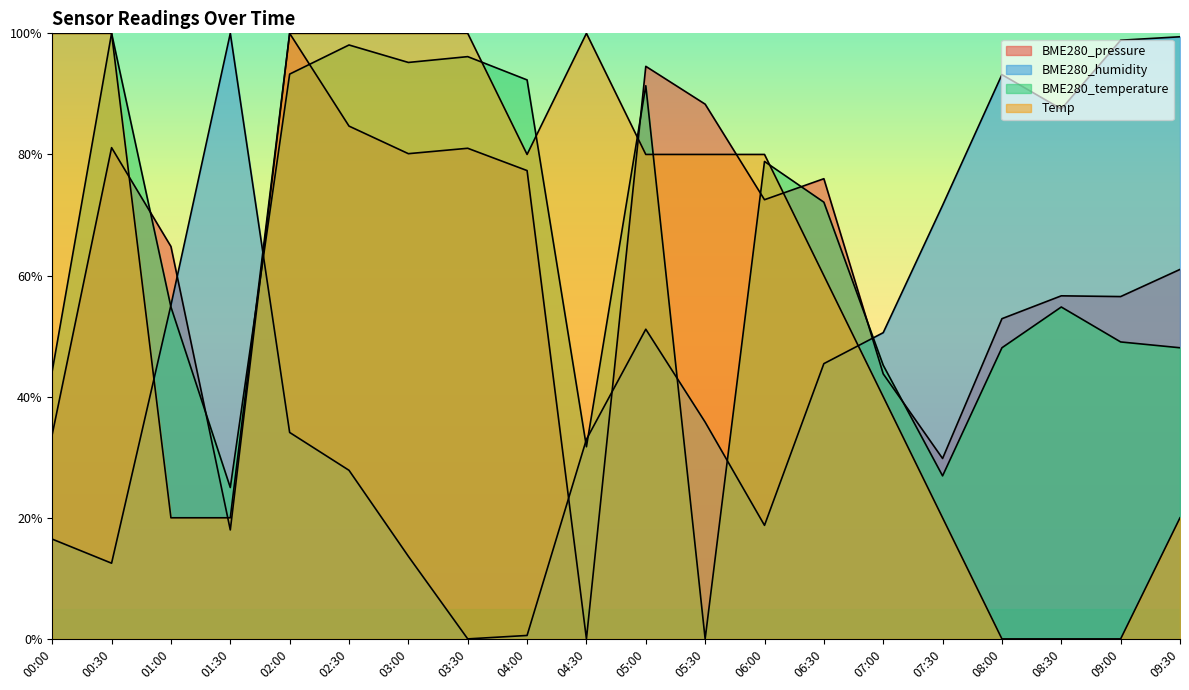

At which category does BME280_humidity reach its first local peak?

01:30